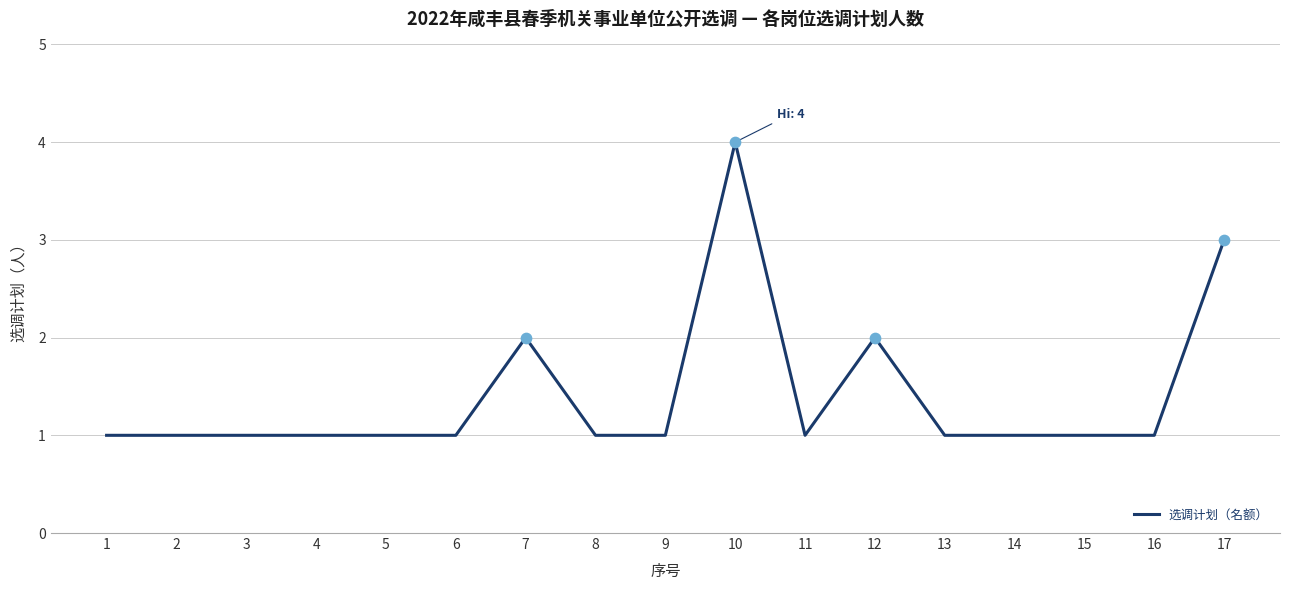

What is the ratio of the value at 1 to the value at 15?

1.0